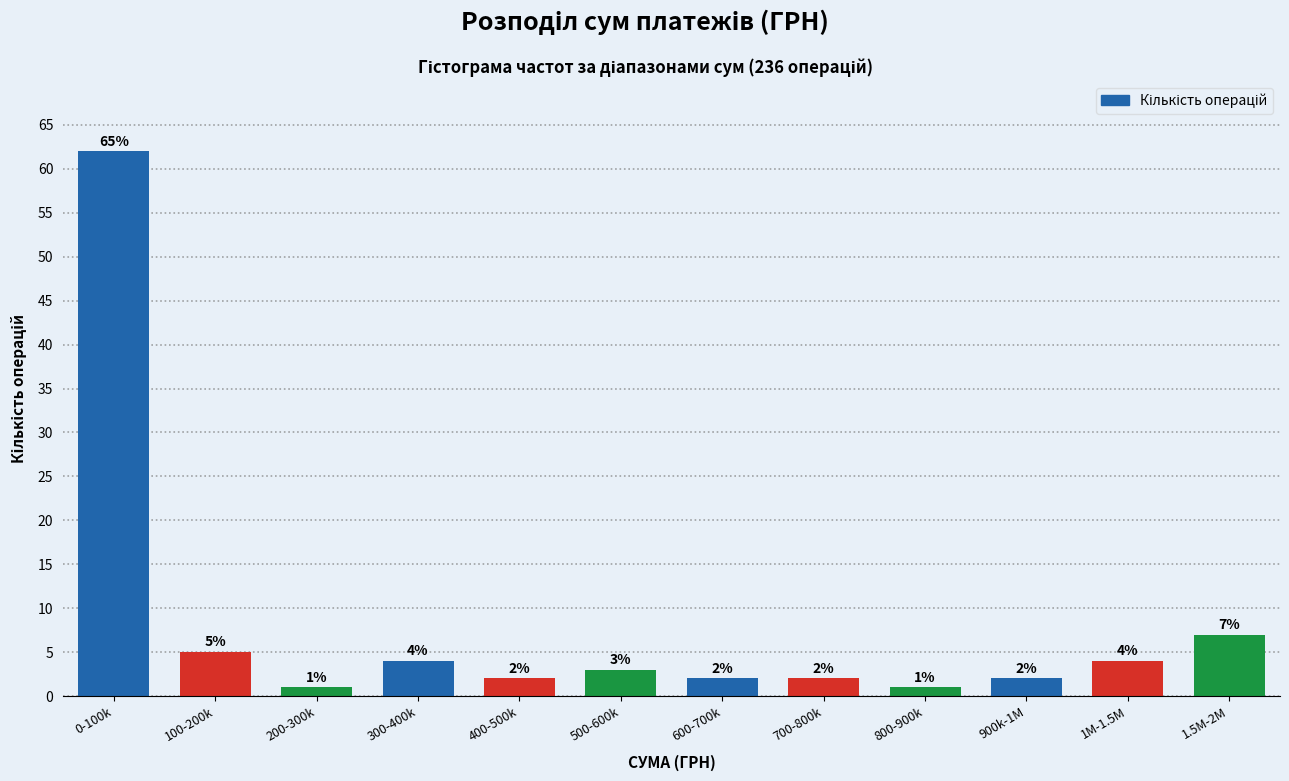

Reading right to left, what are all the values shown in this chart?

1.5M-2M=7	1M-1.5M=4	900k-1M=2	800-900k=1	700-800k=2	600-700k=2	500-600k=3	400-500k=2	300-400k=4	200-300k=1	100-200k=5	0-100k=62